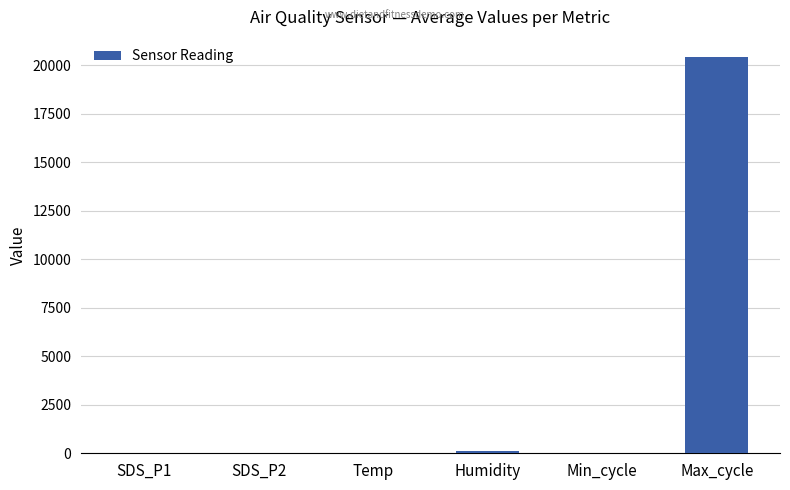

Approximately how many times larger is the value at Min_cycle compared to Humidity?

0.3